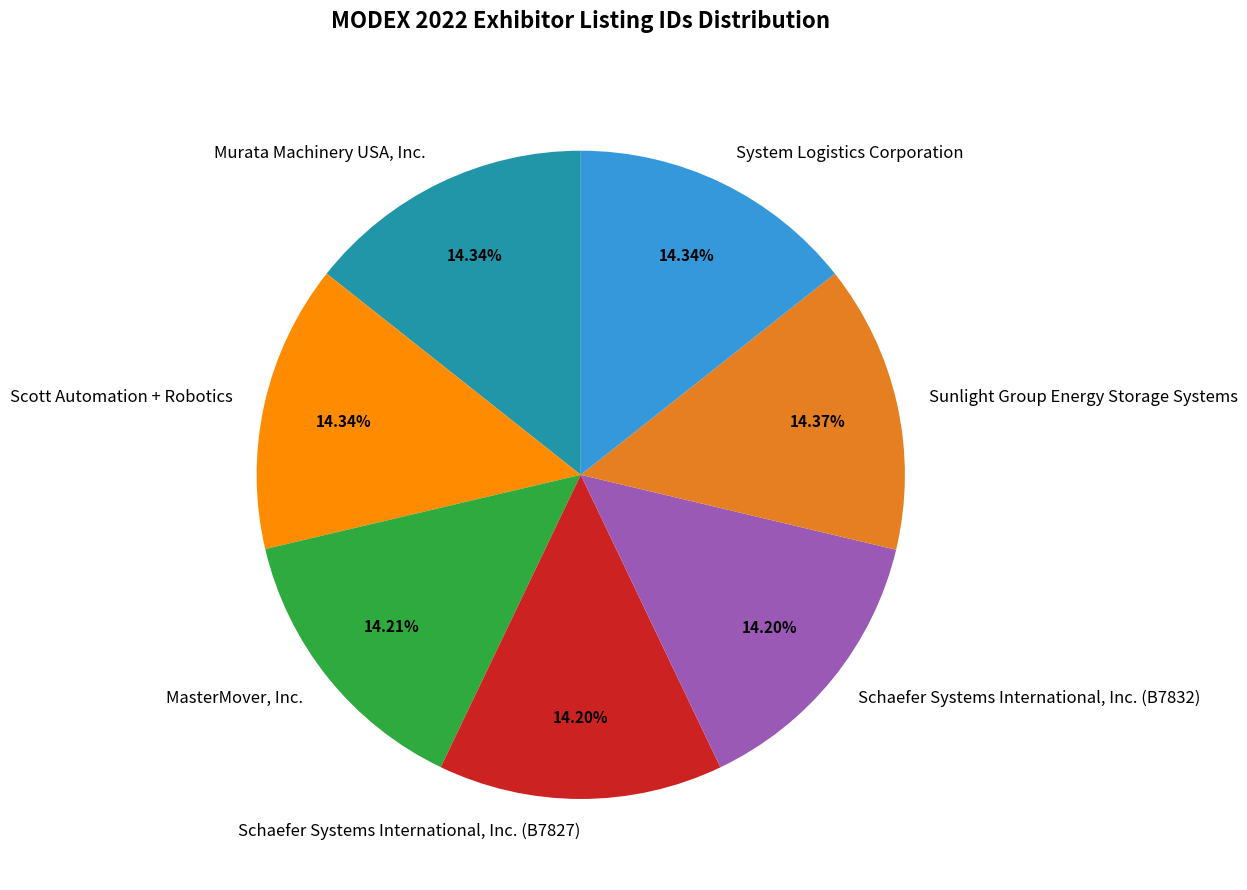

What is the ratio of the value at System Logistics Corporation to the value at Sunlight Group Energy Storage Systems?

1.0